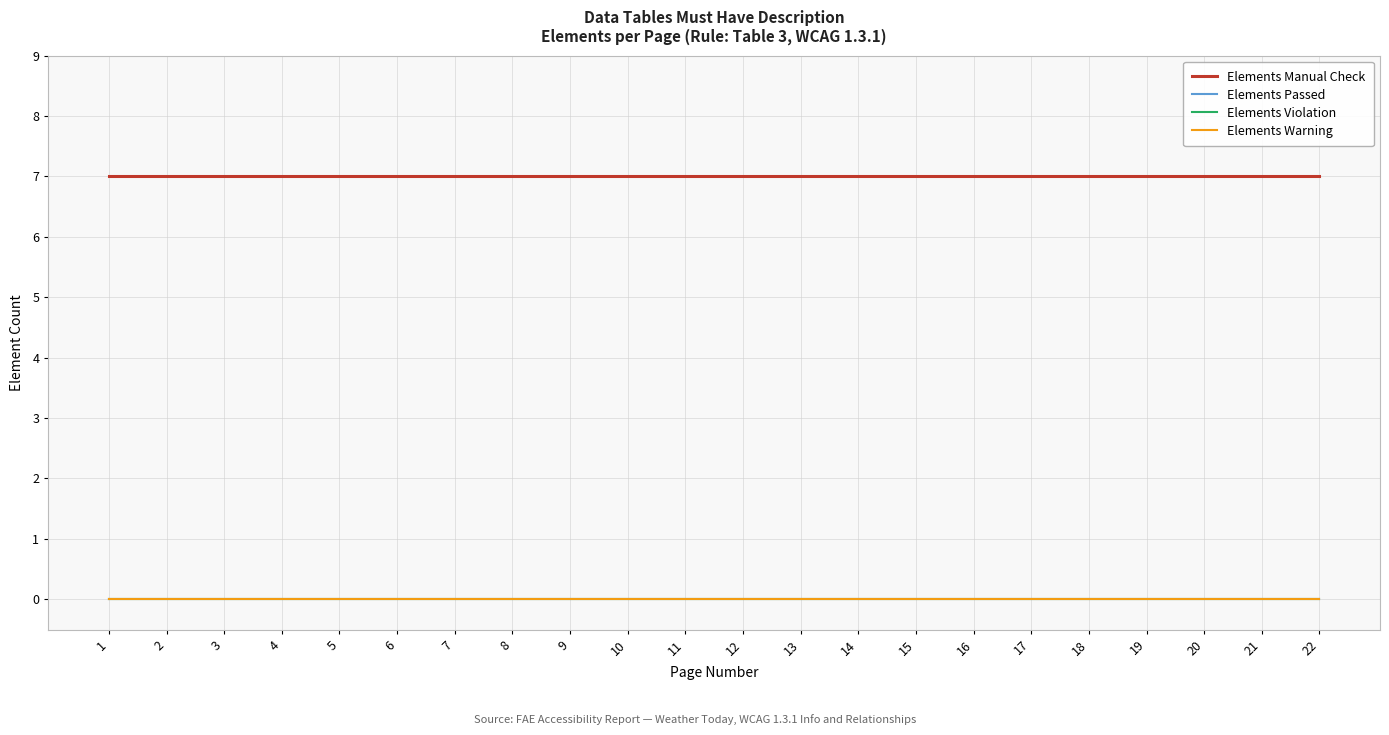

What is the spread (max minus min) of values at 5?

7